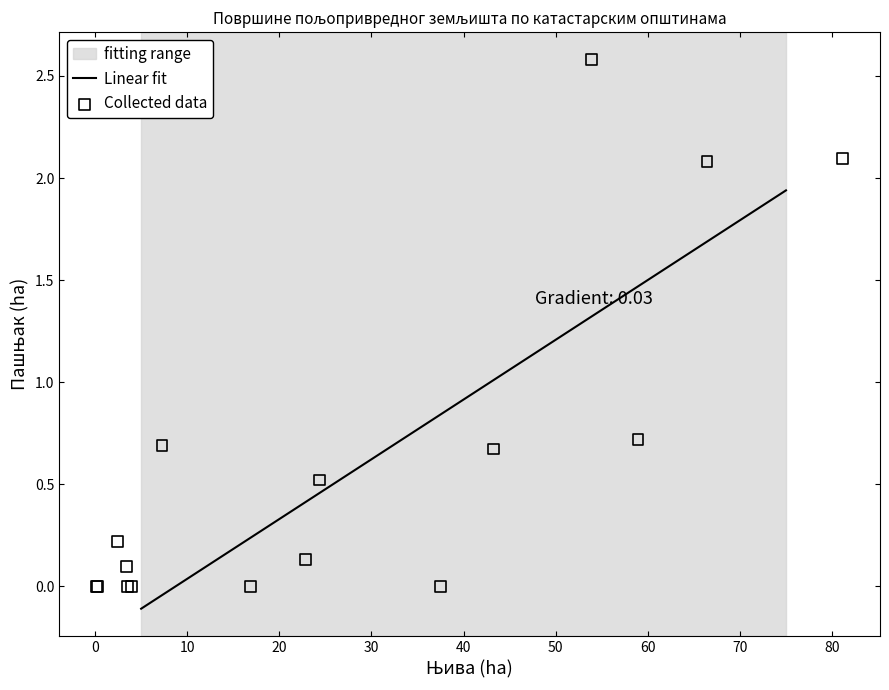

What Y value in the scatter plot is closest to 1?

0.7